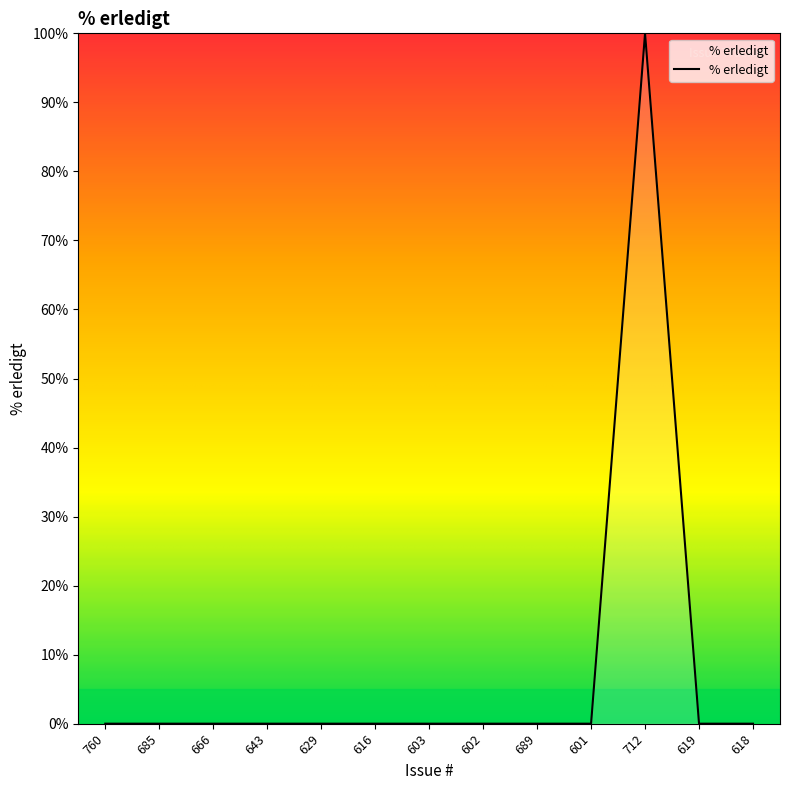

What is the difference between the values at 712 and 689?

100